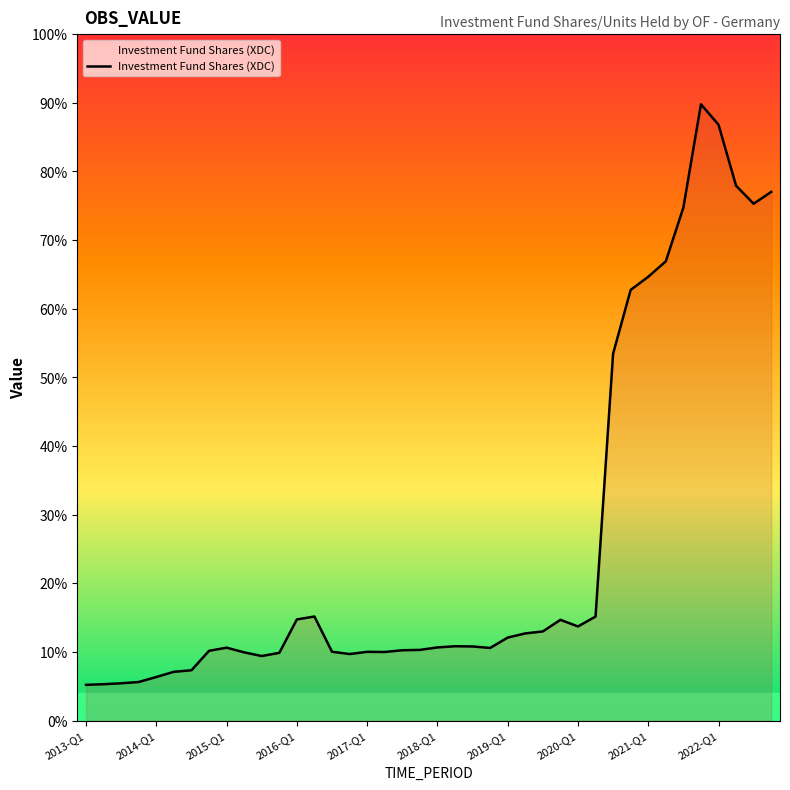

True or false: the data has more than 0 interior local peaks.

True